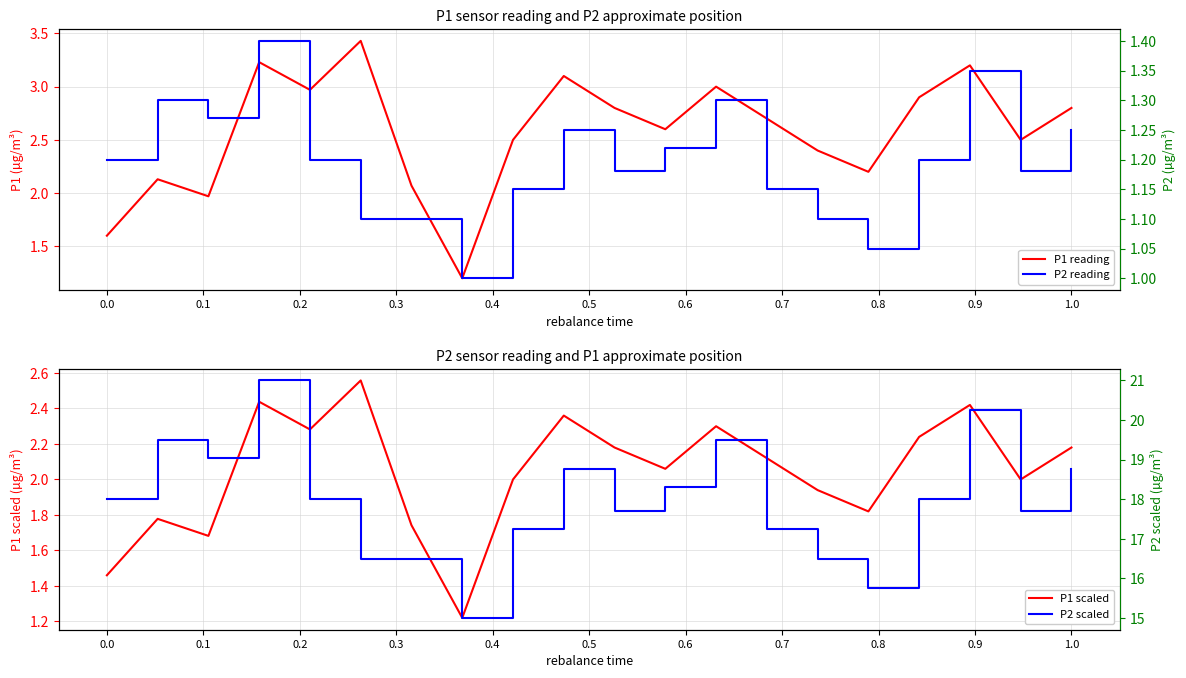

True or false: P1 scaled and P2 scaled intersect in this chart.

False